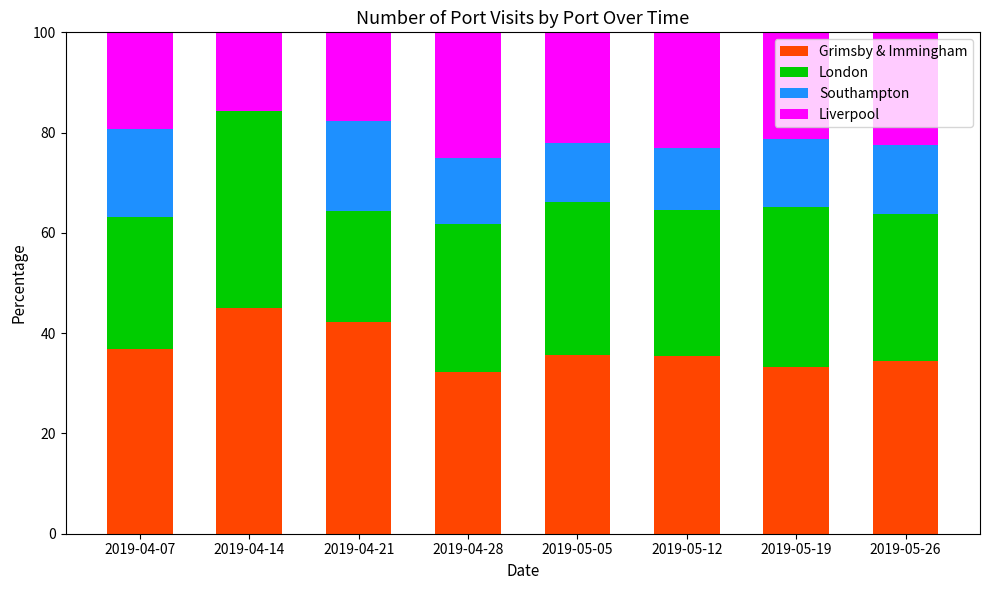

At which label is Grimsby & Immingham closest to 38?

2019-04-07